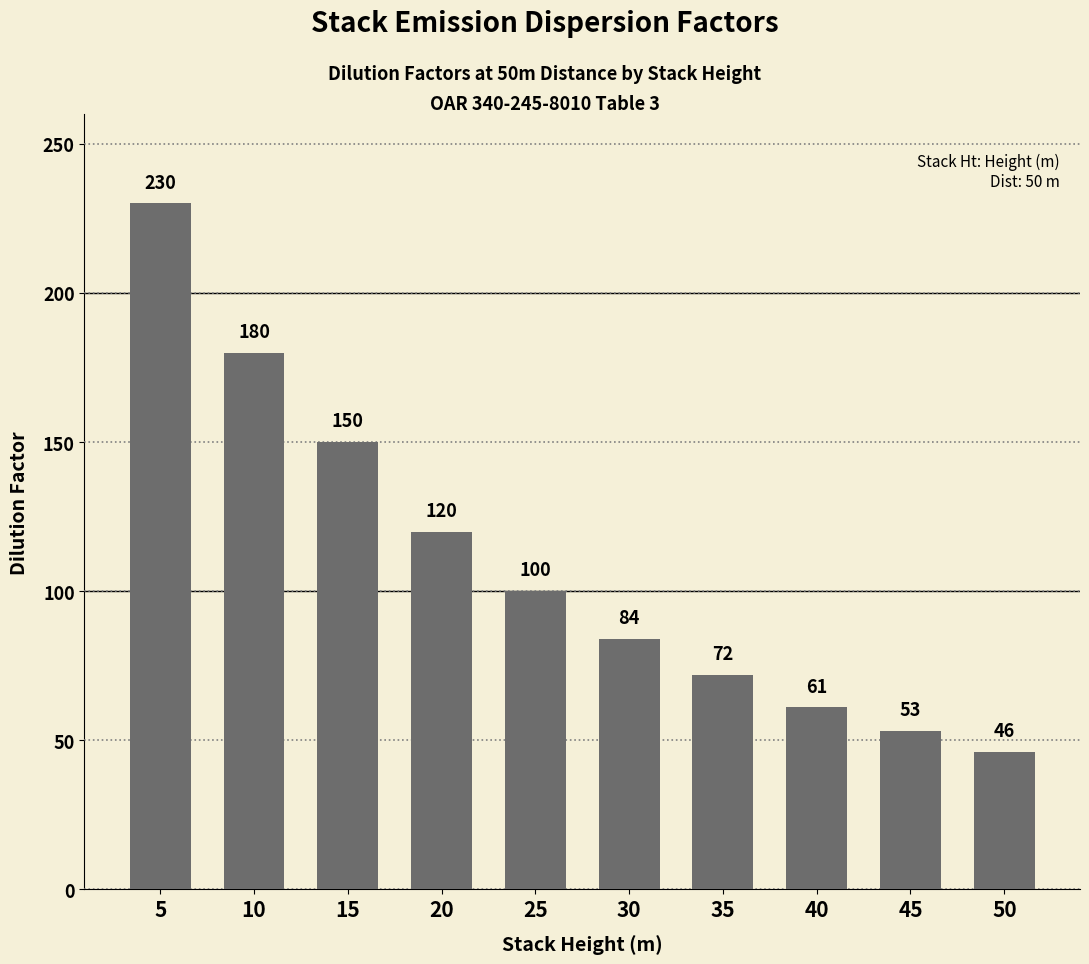

List the labels in order of value, largest first.

5, 10, 15, 20, 25, 30, 35, 40, 45, 50